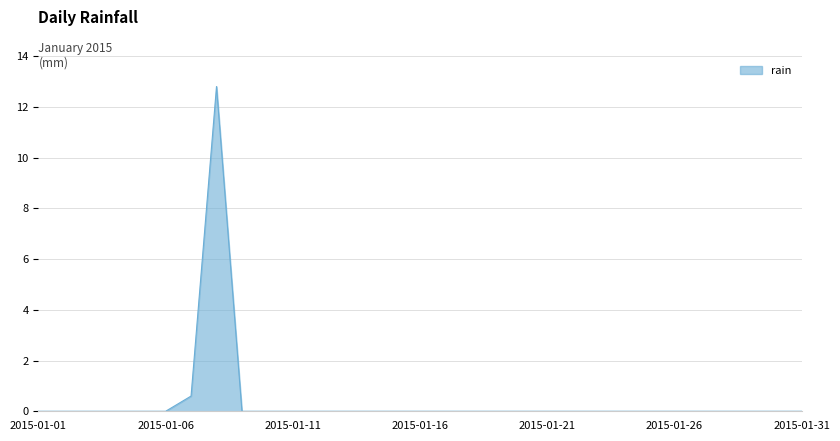

What is the maximum value shown in the chart?

12.8